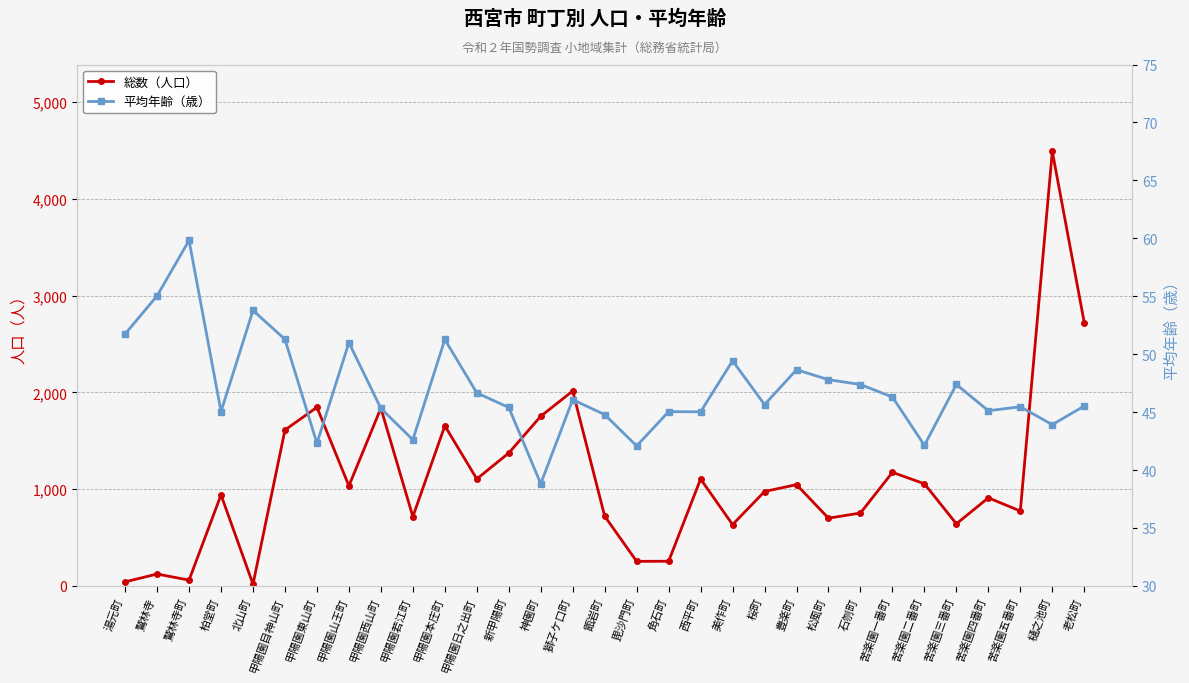

Is this an area chart (filled region under the line)?

No